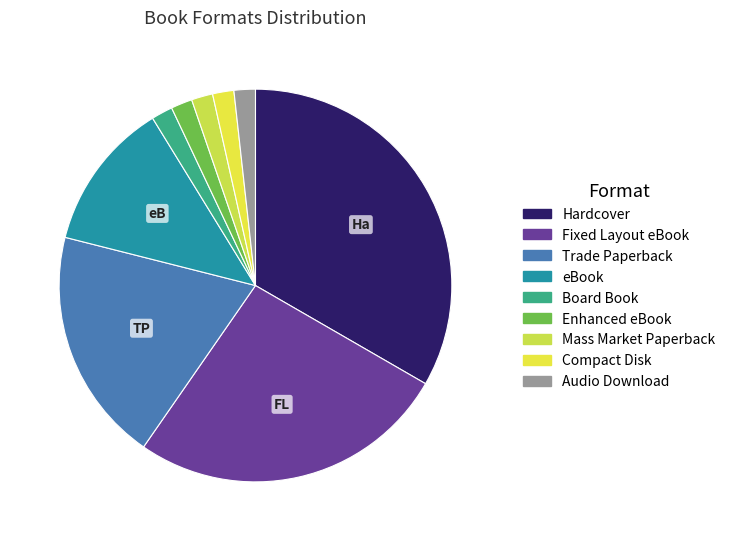

How many slices are in this pie chart?

9